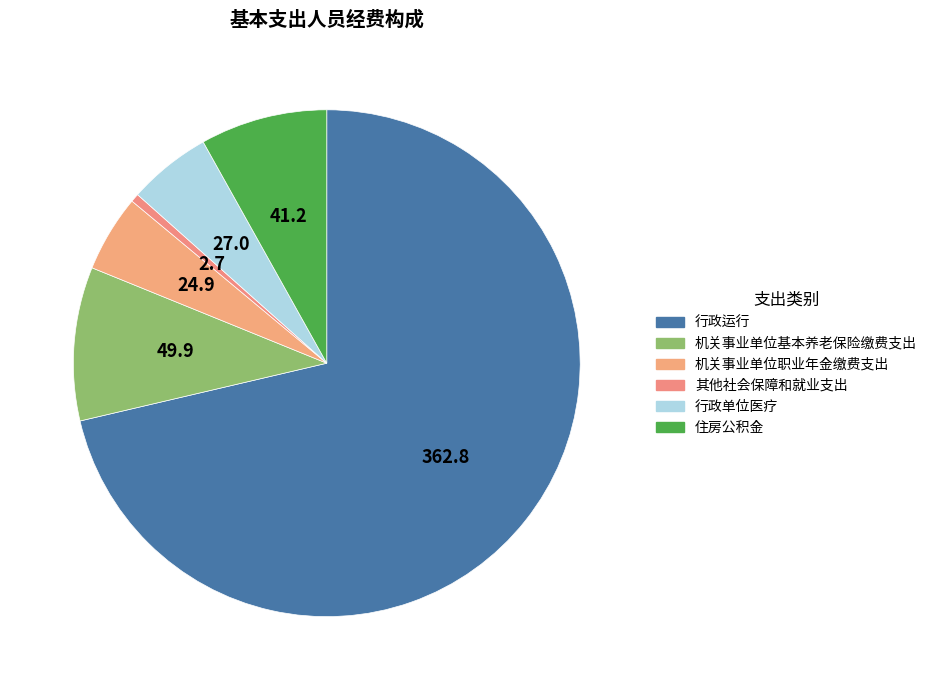

To the nearest percent, what is the combined percentage of 行政单位医疗 and 行政运行?

77%